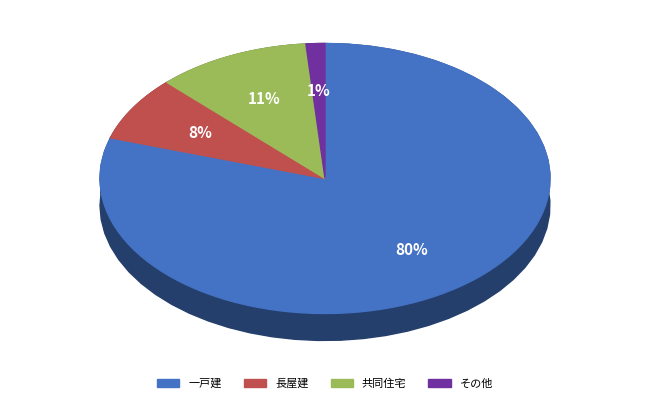

What percentage is the 一戸建 slice, to the nearest percent?

80%